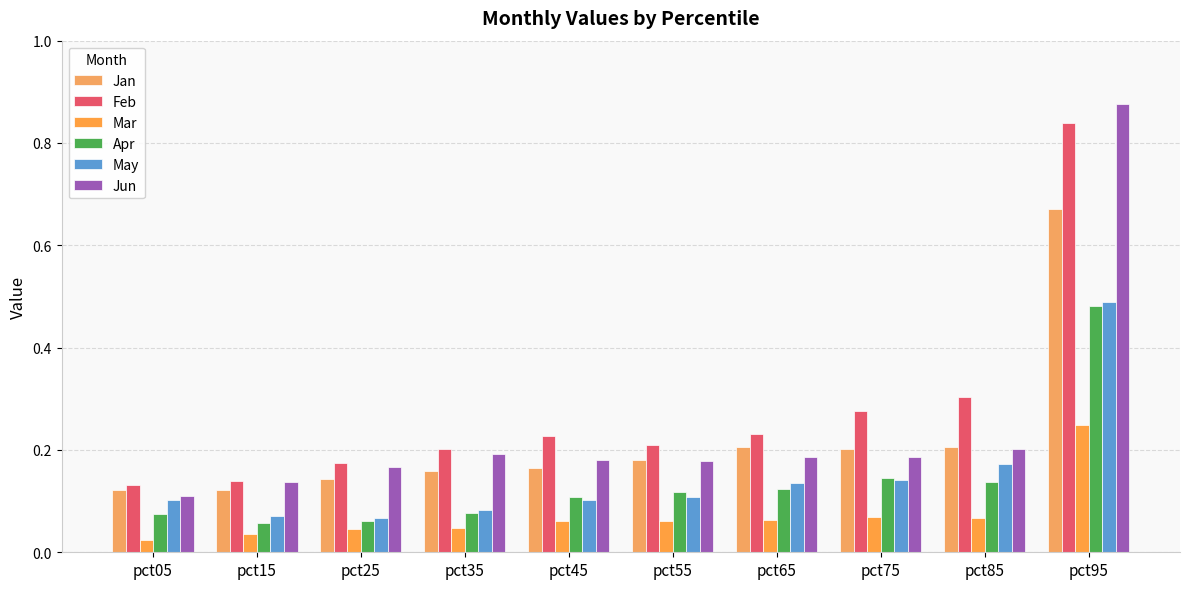

What is the value of the Jun bar at the 4th from the left?

0.2